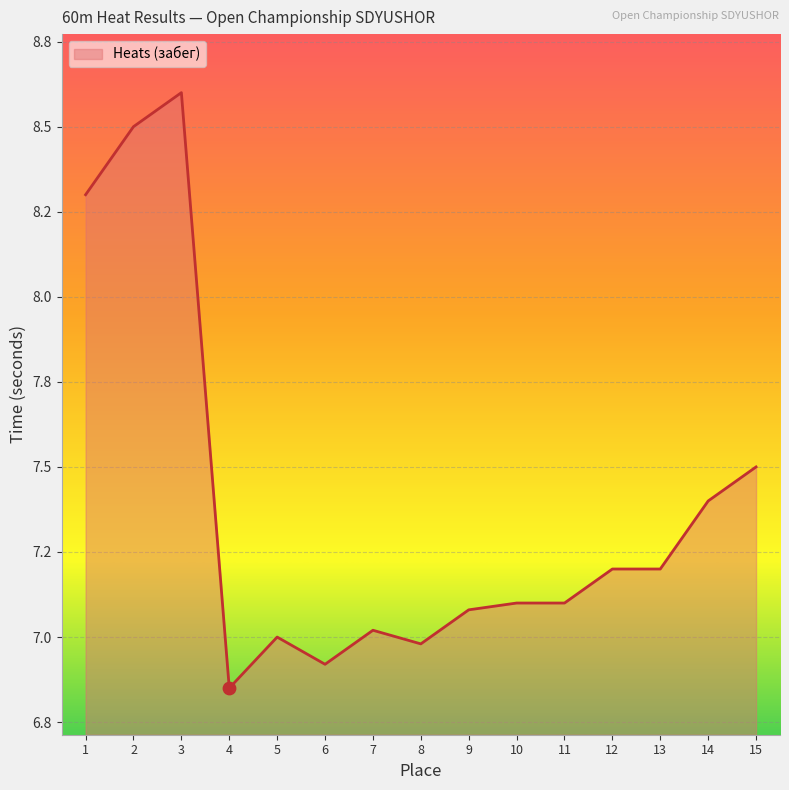

Which has a higher value, 10 or 14?

14